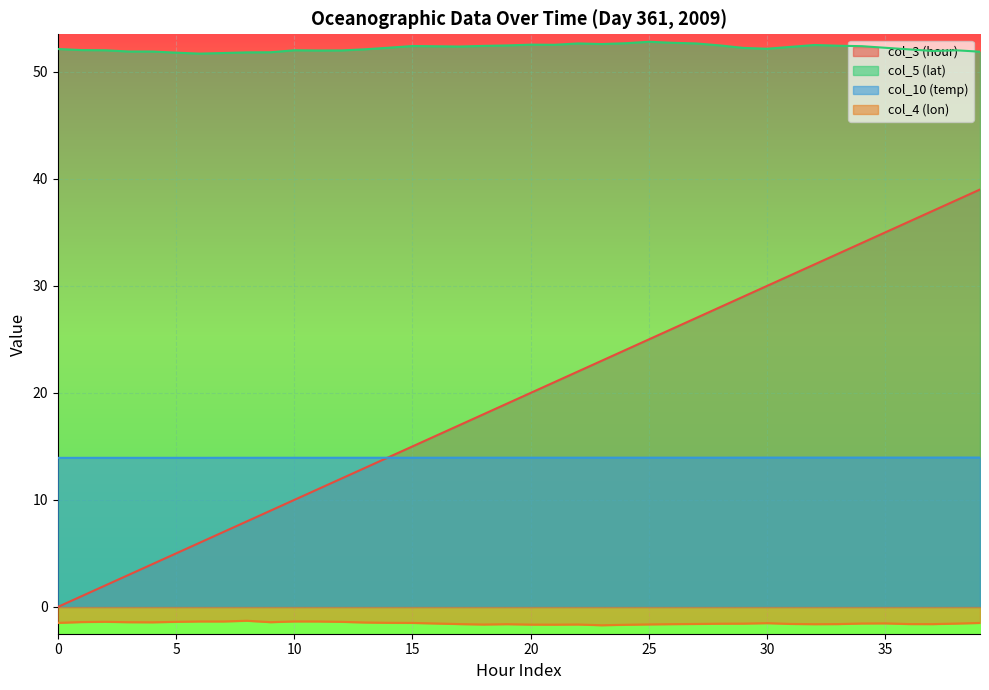

What is the sum of all col_3 (hour) values?

780.0